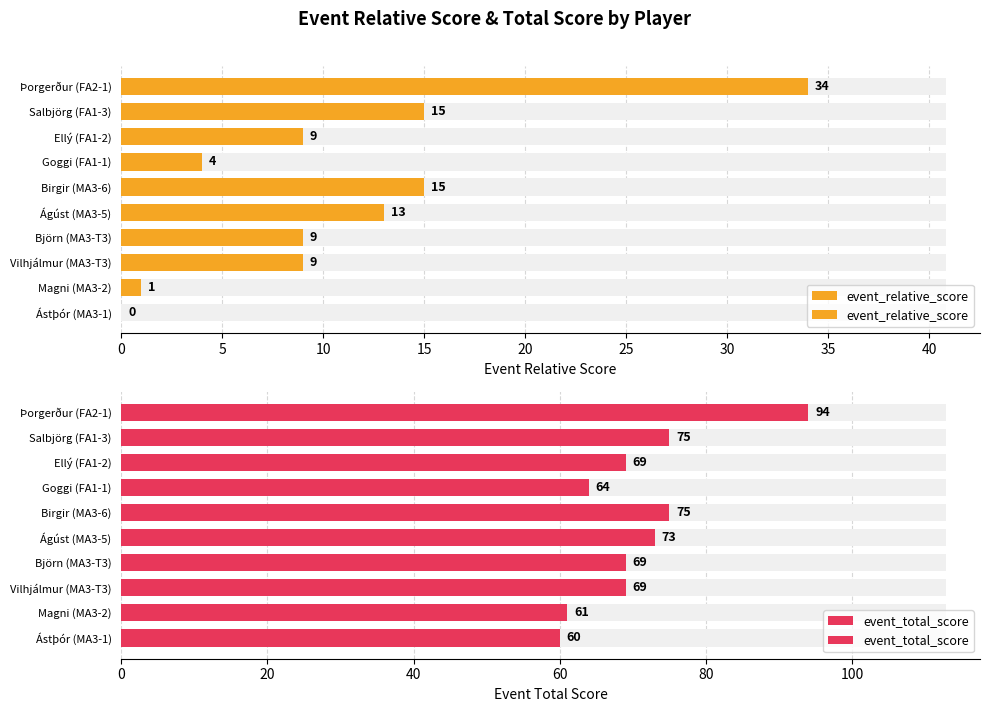

What is the difference between the maximum and second lowest values in the event_relative_score series?

33